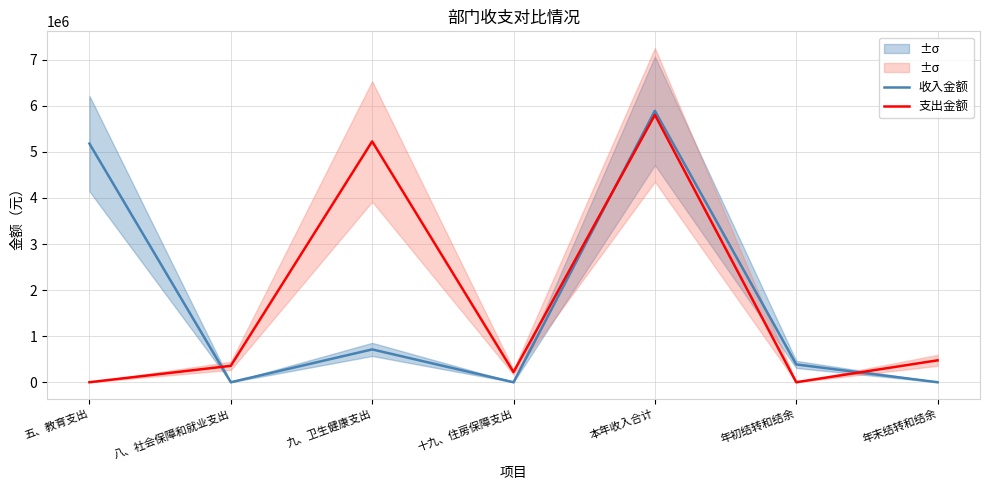

What is the difference between the 支出金额 values at 十九、住房保障支出 and 年末结转和结余?

255688.4